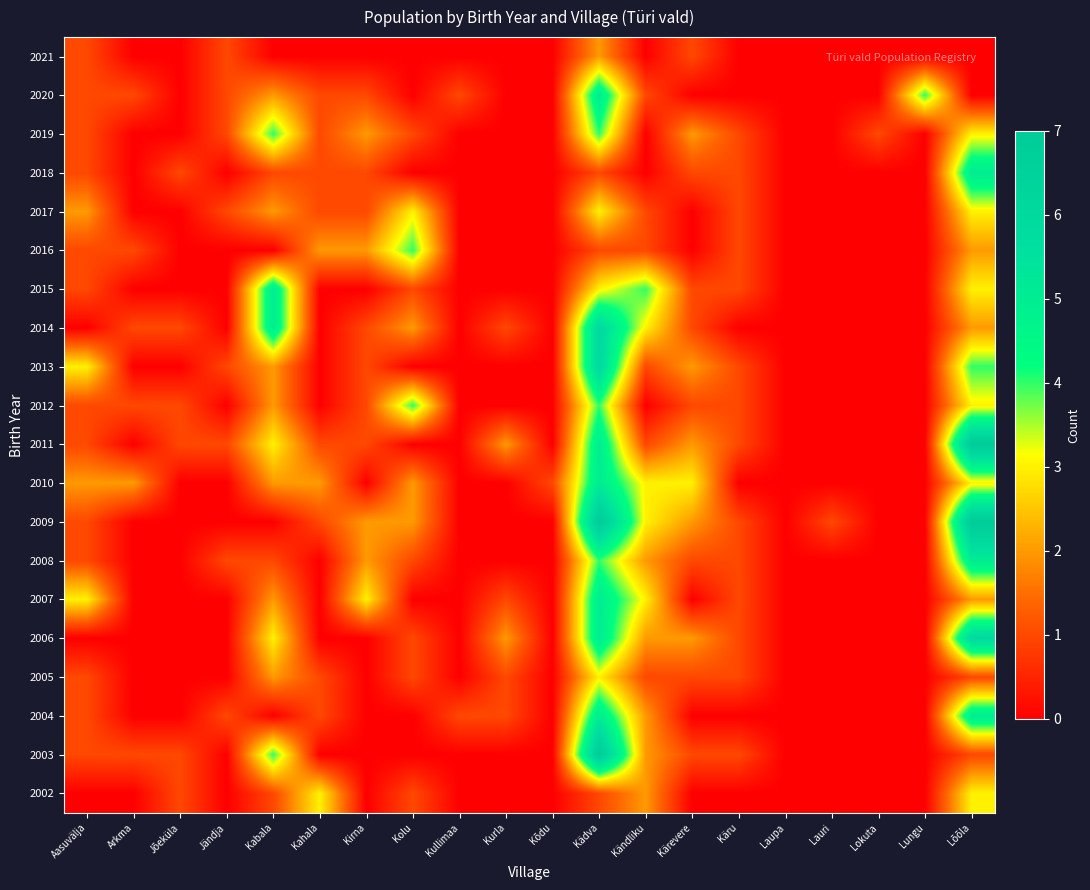

Count the number of data series in this chart.

20